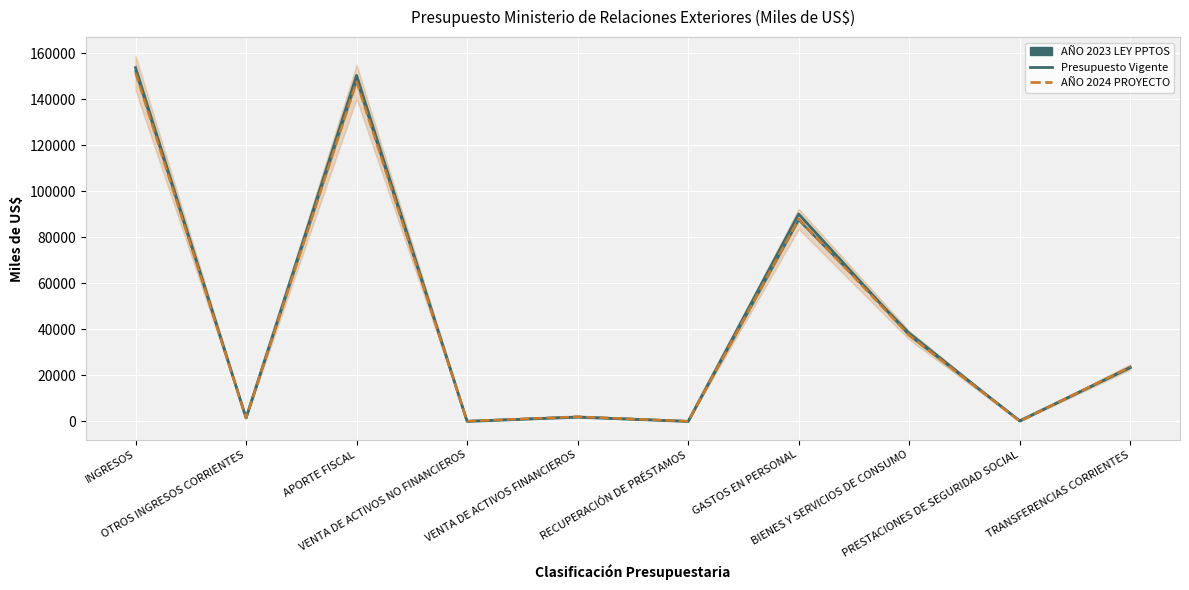

What is the difference between the highest and lowest values at GASTOS EN PERSONAL?

2608